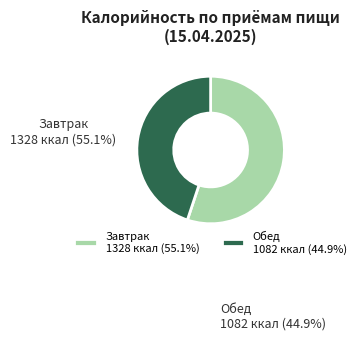

Which has a higher value, Обед or Завтрак?

Завтрак